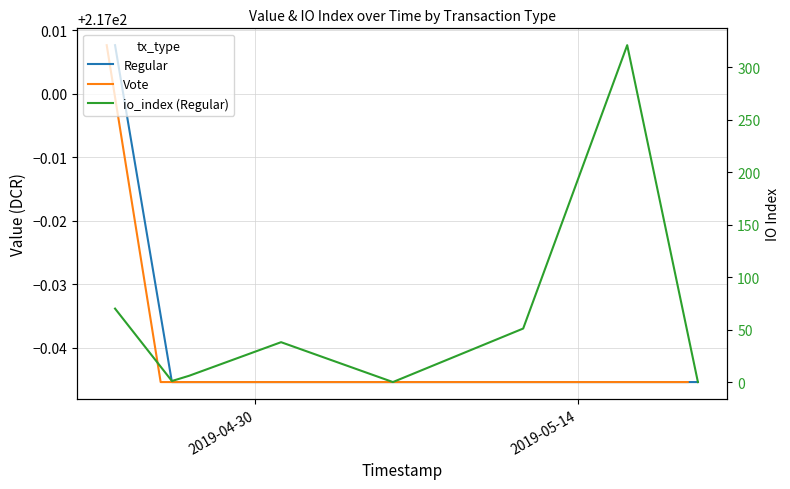

Rank the series by their maximum value, from lowest to highest.

Regular, Vote, io_index (Regular)